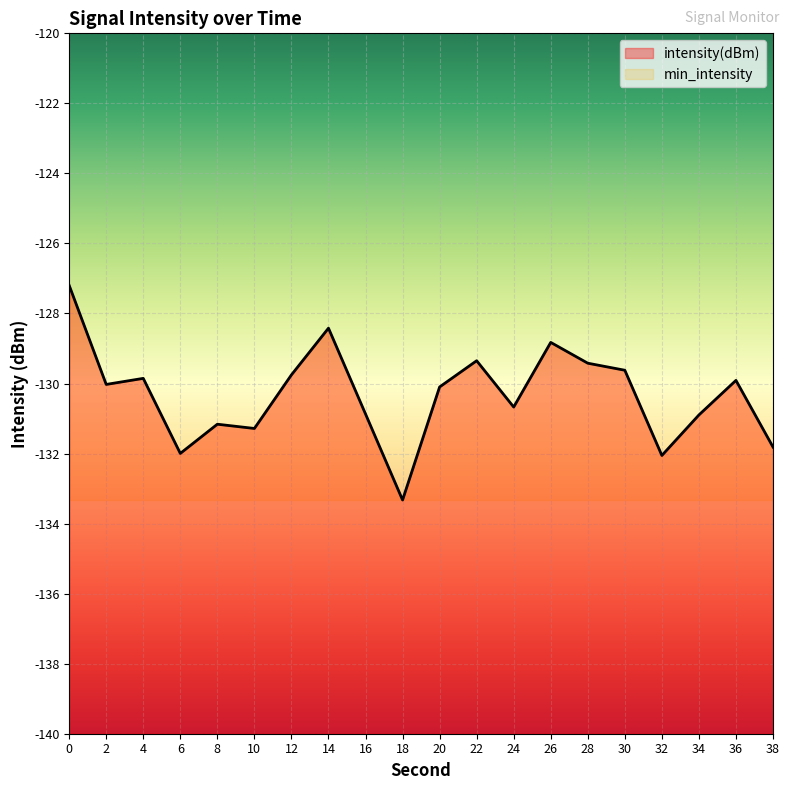

Where is the data nearest to the value -130?

2